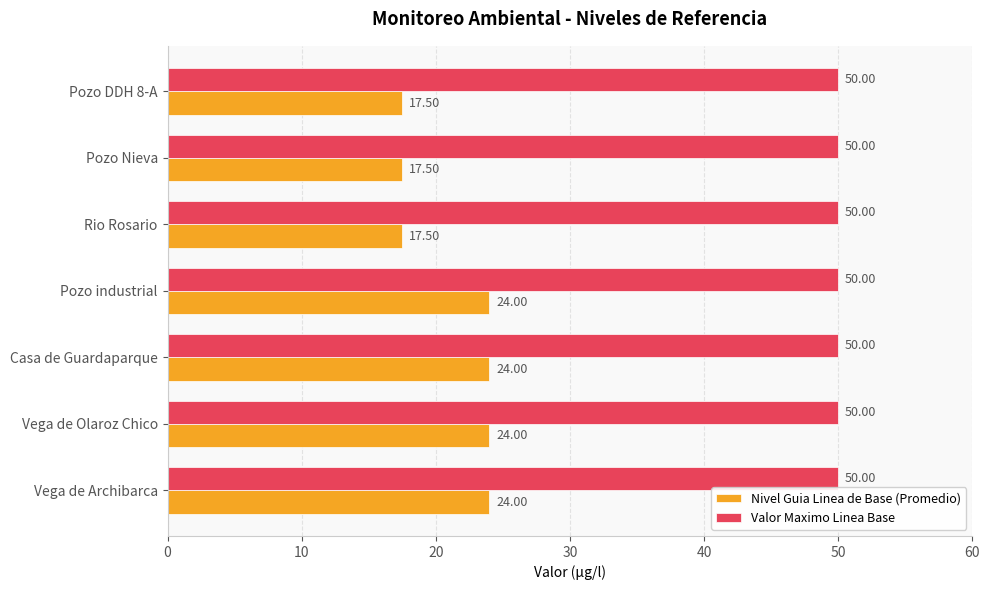

List the series in order of their peak value, highest first.

Valor Maximo Linea Base, Nivel Guia Linea de Base (Promedio)